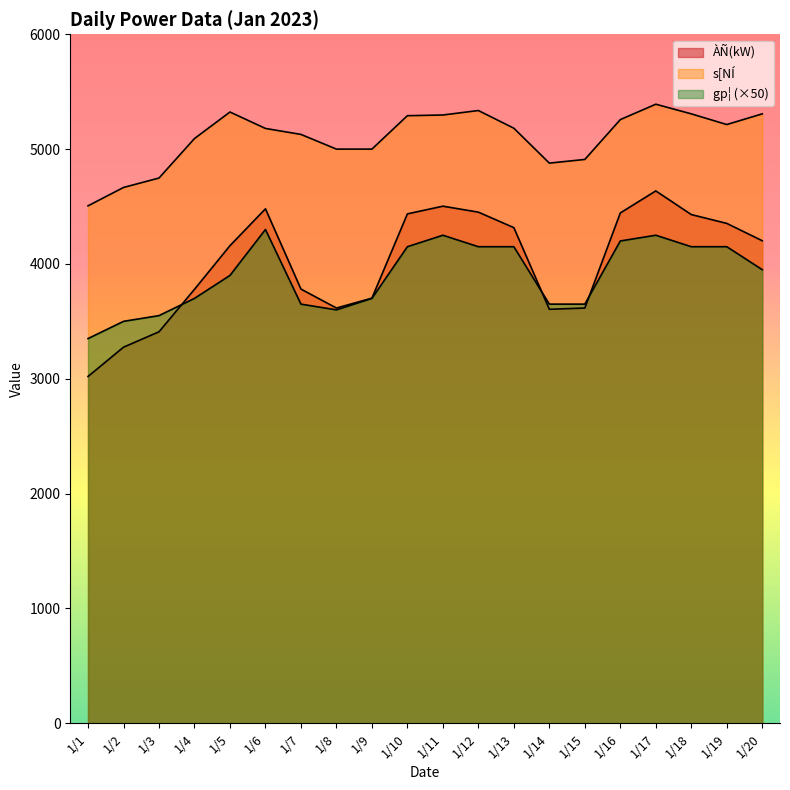

List the series in order of their peak value, highest first.

s[NÍ, ÀÑ(kW), gp¦